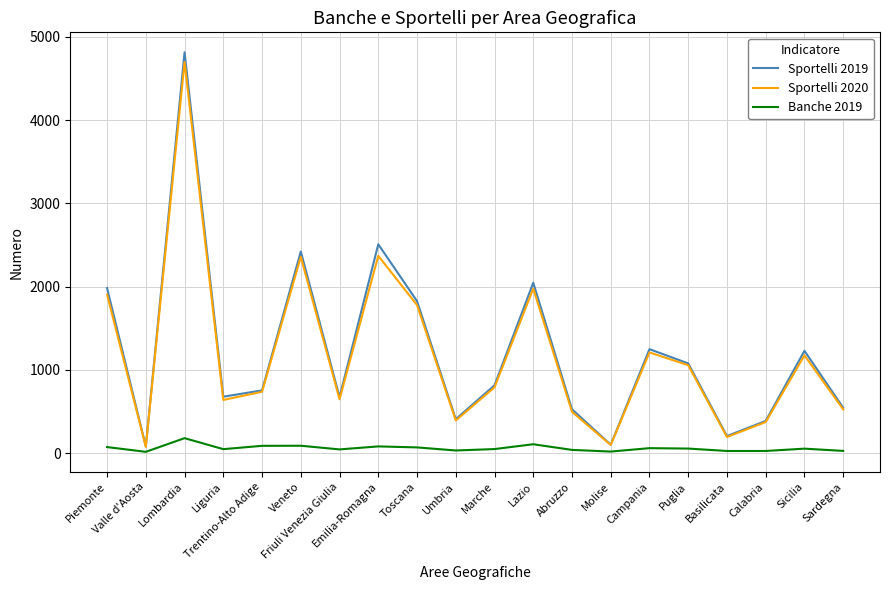

True or false: Sportelli 2020 has more than 1 interior local peaks.

True